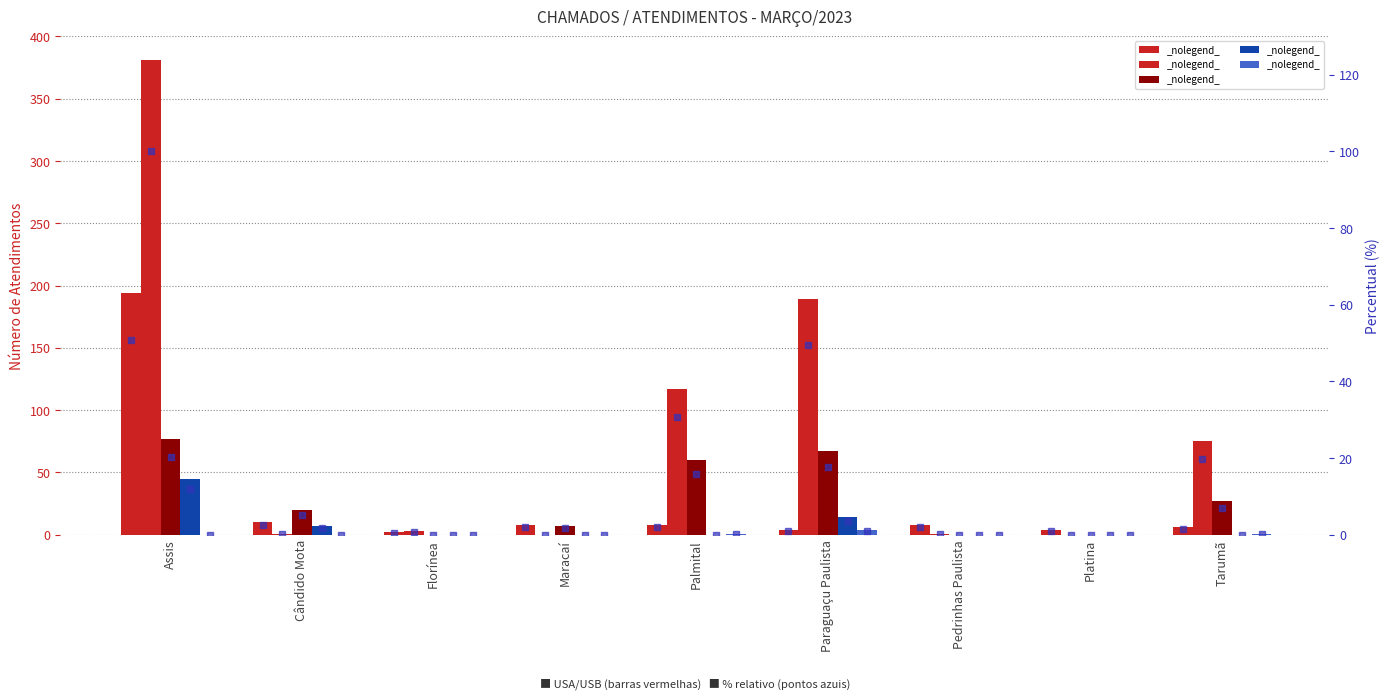

What is the difference between the USB values at Palmital and Pedrinhas Paulista?

116